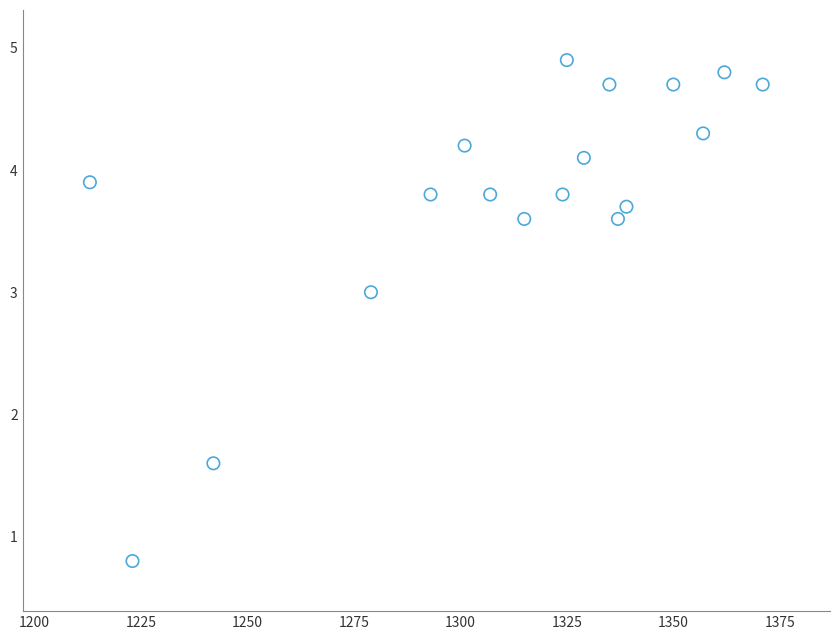

What Y value in the scatter plot is closest to 2?

1.6